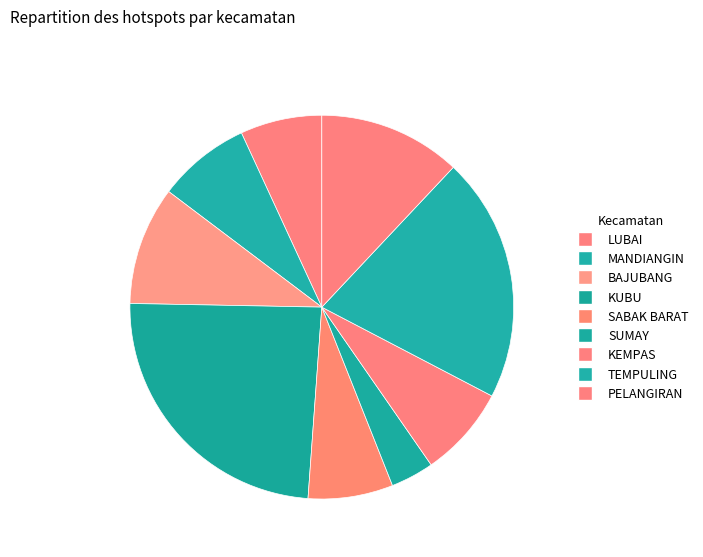

What is the smallest slice in the pie chart?

SUMAY